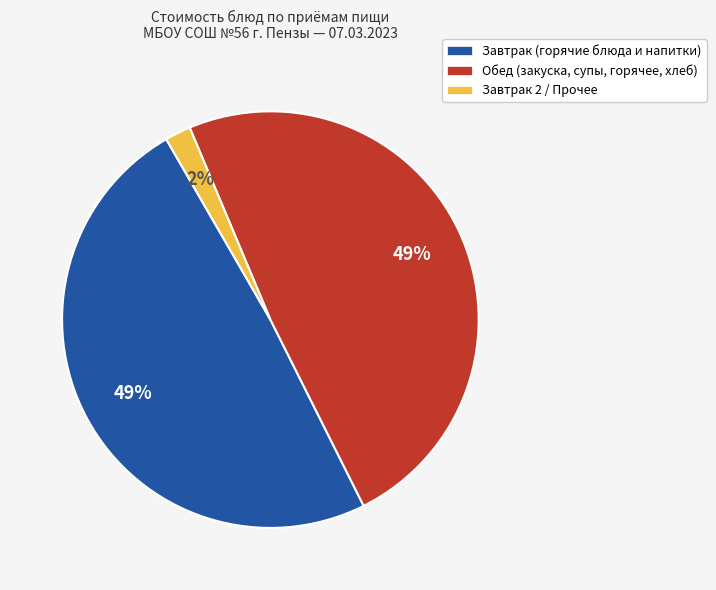

Is there a majority slice in this chart?

No